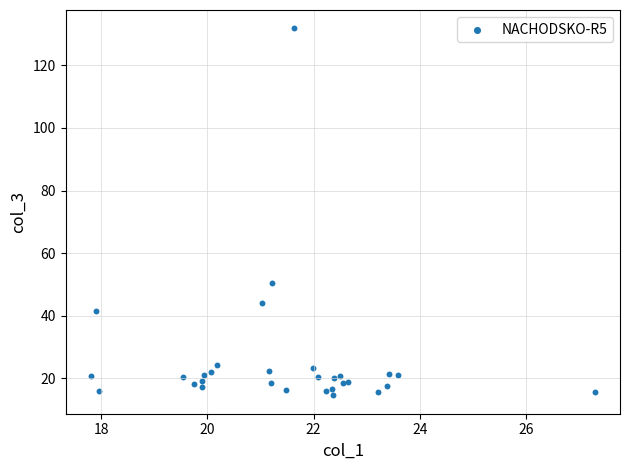

What Y value in the scatter plot is closest to 73?

50.4